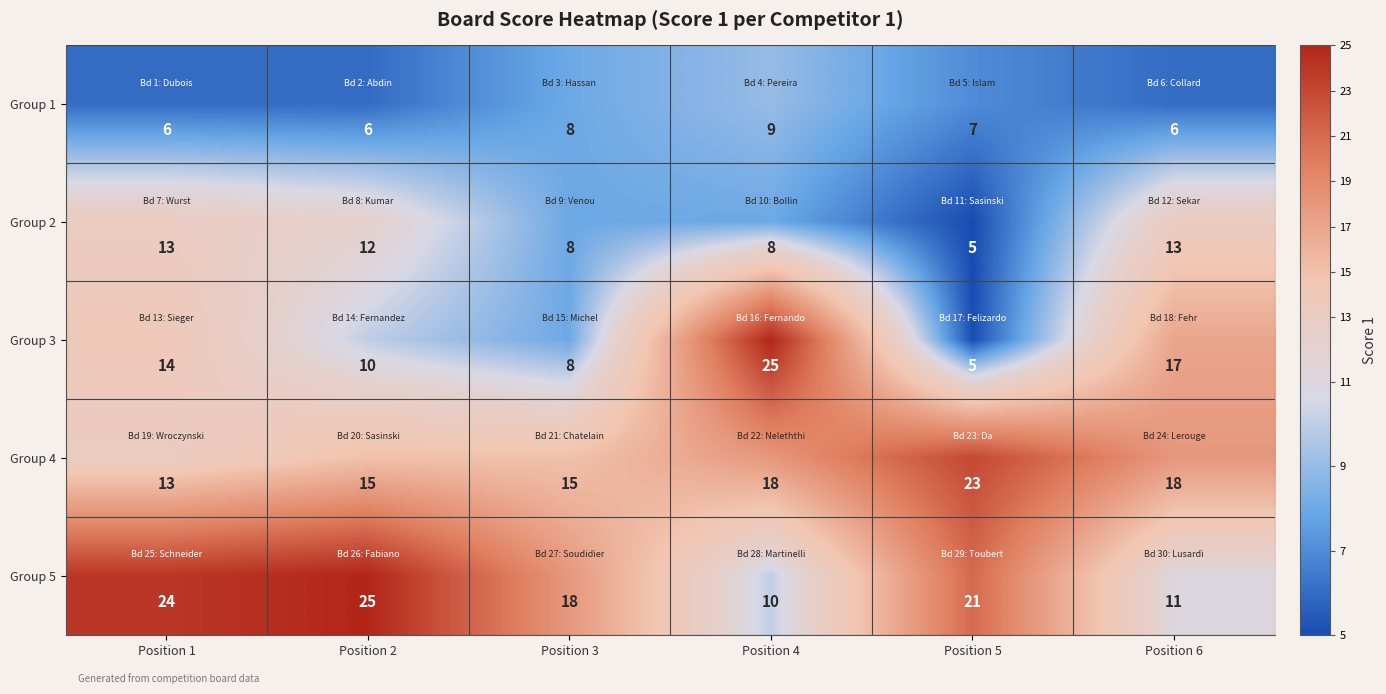

Reading left to right, extract all data points from this chart.

Group 1: Position 1=6	Position 2=6	Position 3=8	Position 4=9	Position 5=7	Position 6=6
Group 2: Position 1=13	Position 2=12	Position 3=8	Position 4=8	Position 5=5	Position 6=13
Group 3: Position 1=14	Position 2=10	Position 3=8	Position 4=25	Position 5=5	Position 6=17
Group 4: Position 1=13	Position 2=15	Position 3=15	Position 4=18	Position 5=23	Position 6=18
Group 5: Position 1=24	Position 2=25	Position 3=18	Position 4=10	Position 5=21	Position 6=11